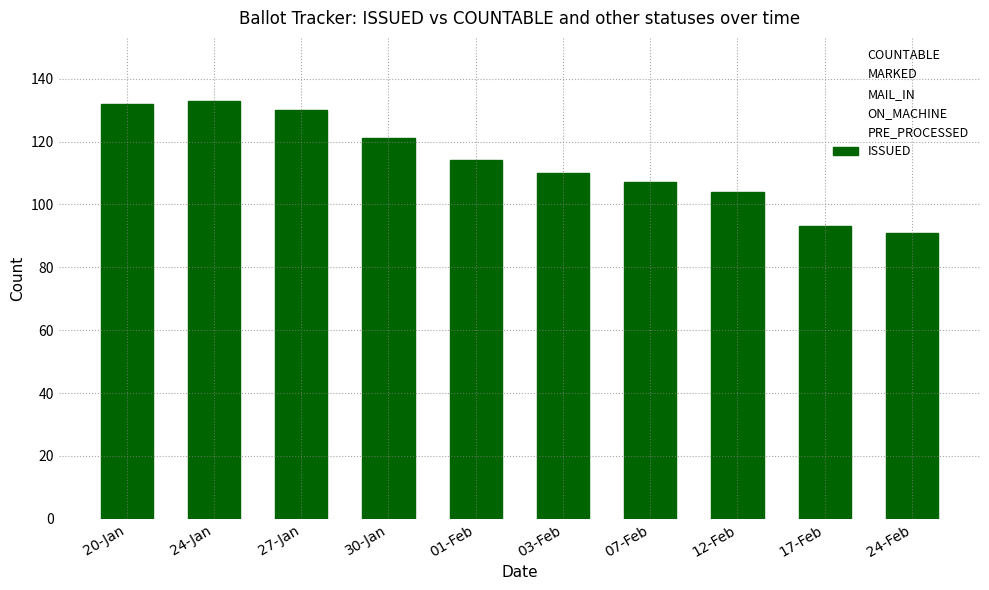

Reading left to right, extract all data points from this chart.

COUNTABLE: 0	0	3	9	16	23	28	31	42	44
MARKED: 0	0	3	9	16	21	26	29	40	42
MAIL_IN: 0	0	3	9	16	21	26	29	40	42
ON_MACHINE: 0	0	0	0	0	2	2	2	2	2
PRE_PROCESSED: 0	0	0	0	0	0	0	0	0	0
ISSUED: 132	133	130	121	114	110	107	104	93	91